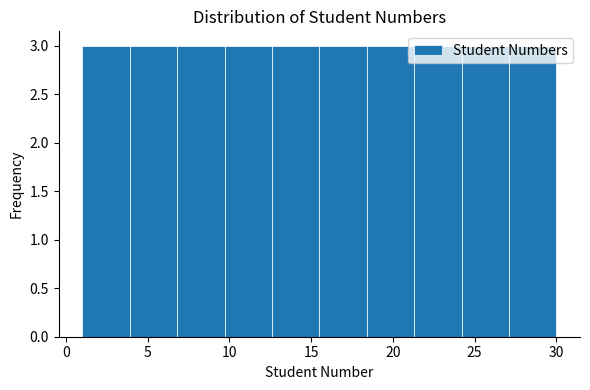

How tall is the bar that spans 12.6 to 15.5 on the x-axis? Neither the bar edges nor the heights are printed on the chart, so give them approximately, as read against the axes.

3